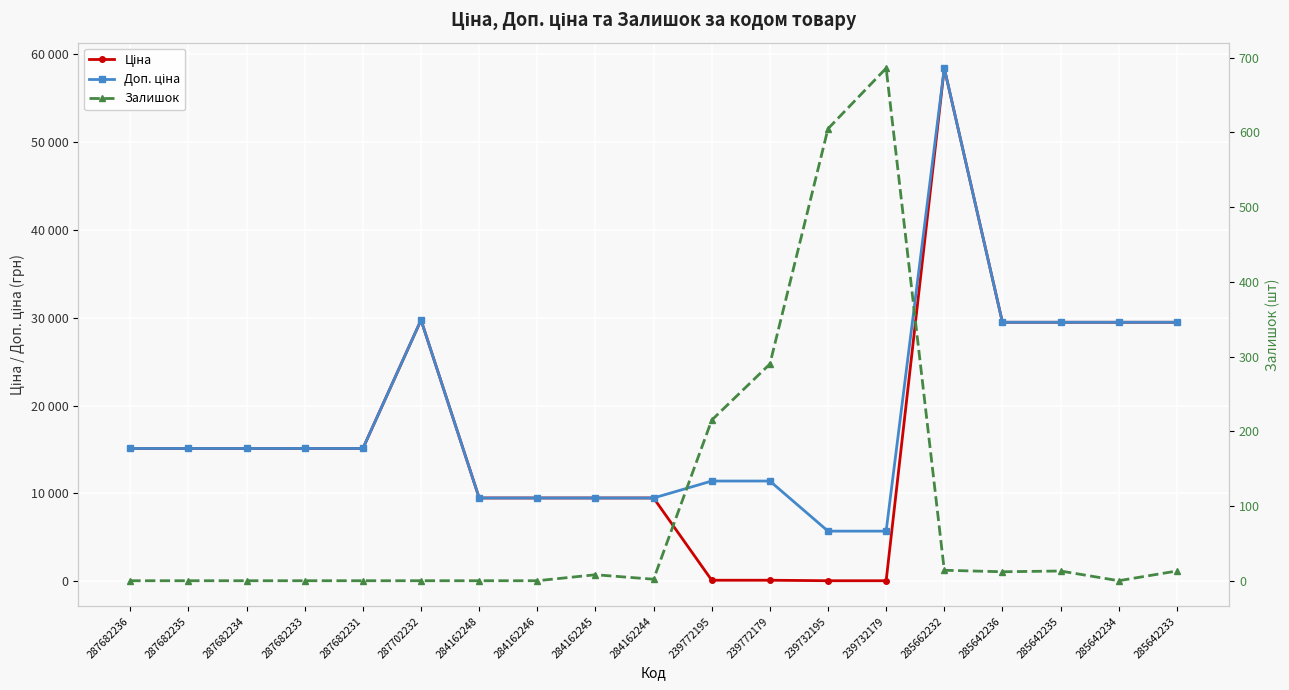

What is the average value of the Доп. ціна series?

18625.8